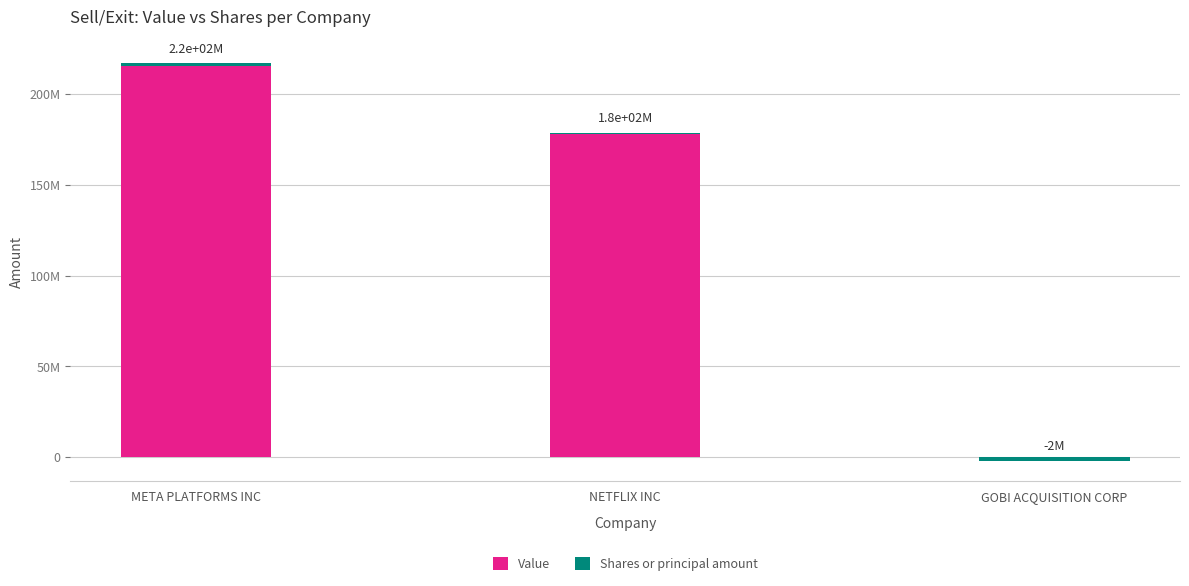

At which category is the sum across all series the highest?

META PLATFORMS INC